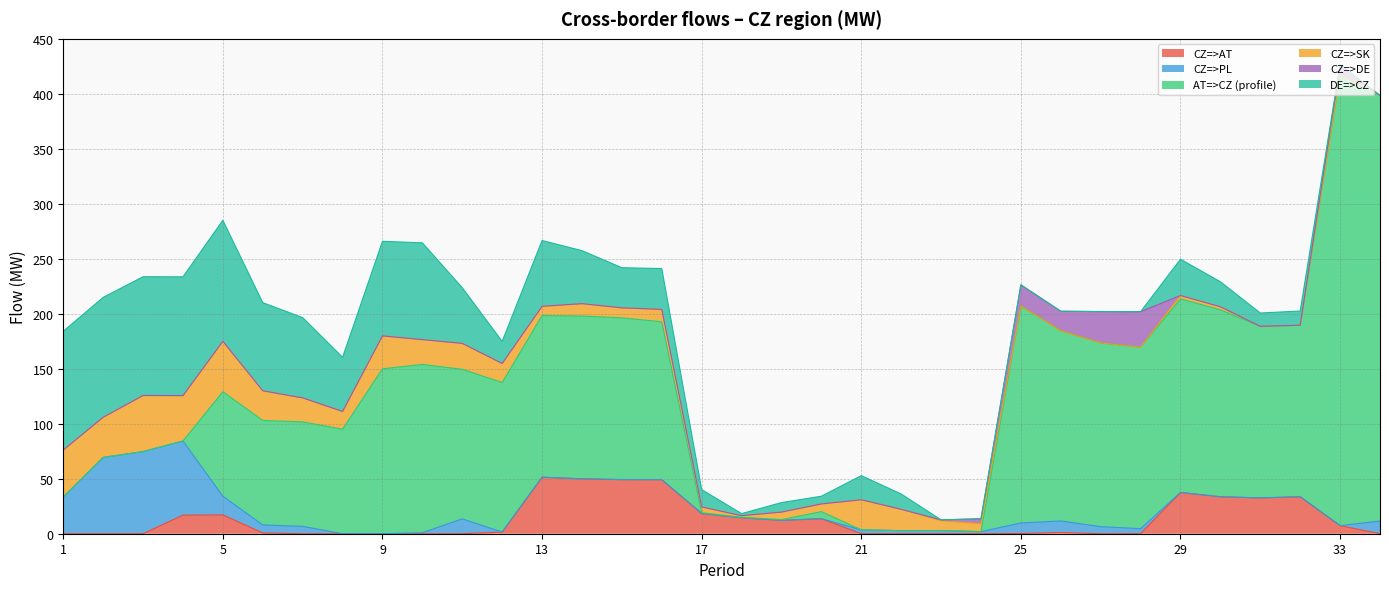

Where is AT=>CZ (profile) nearest to the value 205?

25